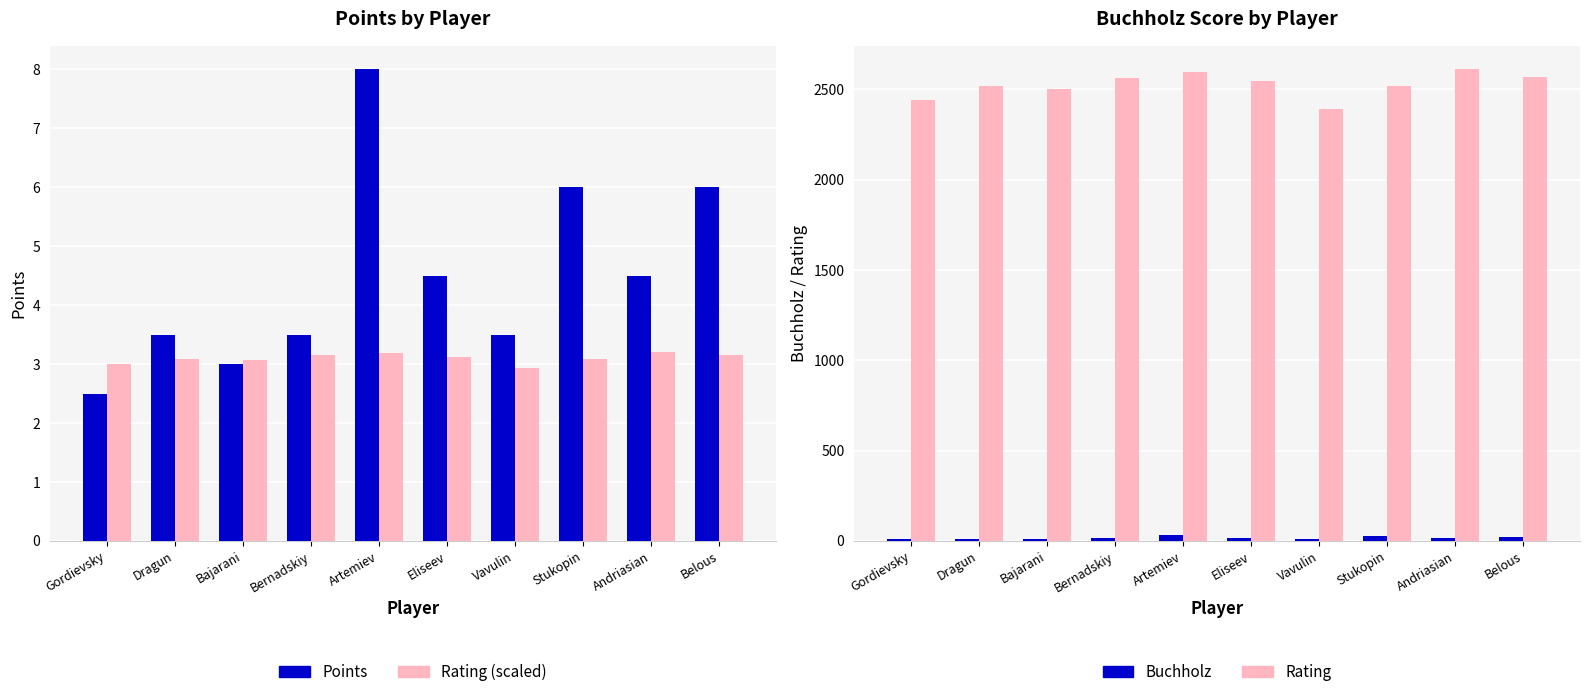

The Points series shows 3.5 at Dragun. True or false?

True